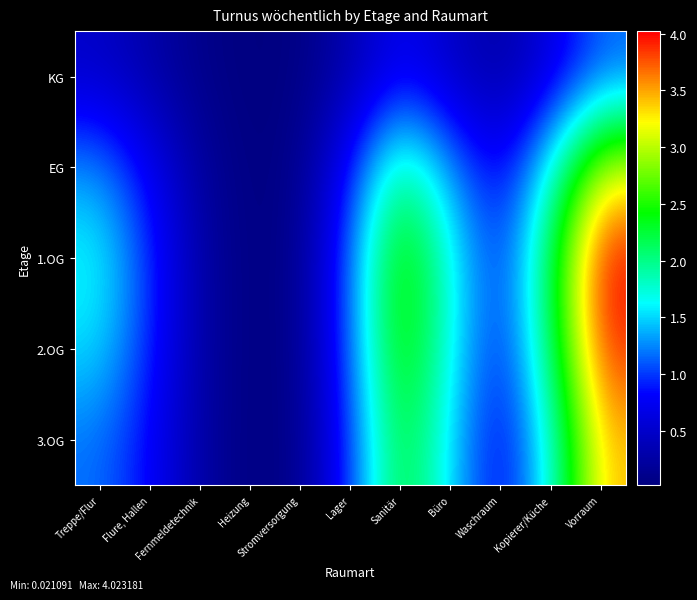

Reading left to right, what are all the values shown in this chart?

KG: Treppe/Flur=0.5	Flure, Hallen=0.3	Fernmeldetechnik=0.1	Heizung=0.0	Stromversorgung=0.0	Lager=0.3	Sanitär=0.8	Büro=0.5	Waschraum=0.3	Kopierer/Küche=0.6	Vorraum=1.1
EG: Treppe/Flur=1.3	Flure, Hallen=0.8	Fernmeldetechnik=0.2	Heizung=0.0	Stromversorgung=0.1	Lager=0.9	Sanitär=2.1	Büro=1.3	Waschraum=0.7	Kopierer/Küche=1.7	Vorraum=3.1
1.OG: Treppe/Flur=1.7	Flure, Hallen=1.0	Fernmeldetechnik=0.3	Heizung=0.0	Stromversorgung=0.1	Lager=1.2	Sanitär=2.7	Büro=1.7	Waschraum=0.9	Kopierer/Küche=2.2	Vorraum=4.0
2.OG: Treppe/Flur=1.5	Flure, Hallen=0.9	Fernmeldetechnik=0.3	Heizung=0.0	Stromversorgung=0.1	Lager=1.1	Sanitär=2.6	Büro=1.6	Waschraum=0.9	Kopierer/Küche=2.1	Vorraum=3.9
3.OG: Treppe/Flur=1.2	Flure, Hallen=0.8	Fernmeldetechnik=0.3	Heizung=0.0	Stromversorgung=0.1	Lager=1.0	Sanitär=2.4	Büro=1.5	Waschraum=0.7	Kopierer/Küche=1.7	Vorraum=3.4